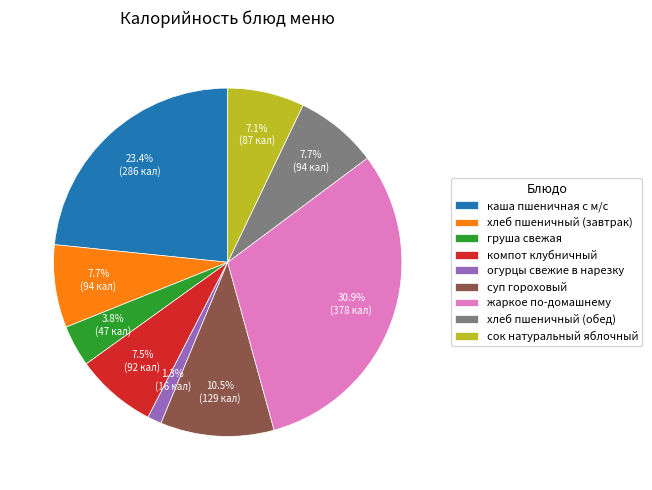

The огурцы свежие в нарезку slice represents 1% of the pie. True or false?

True